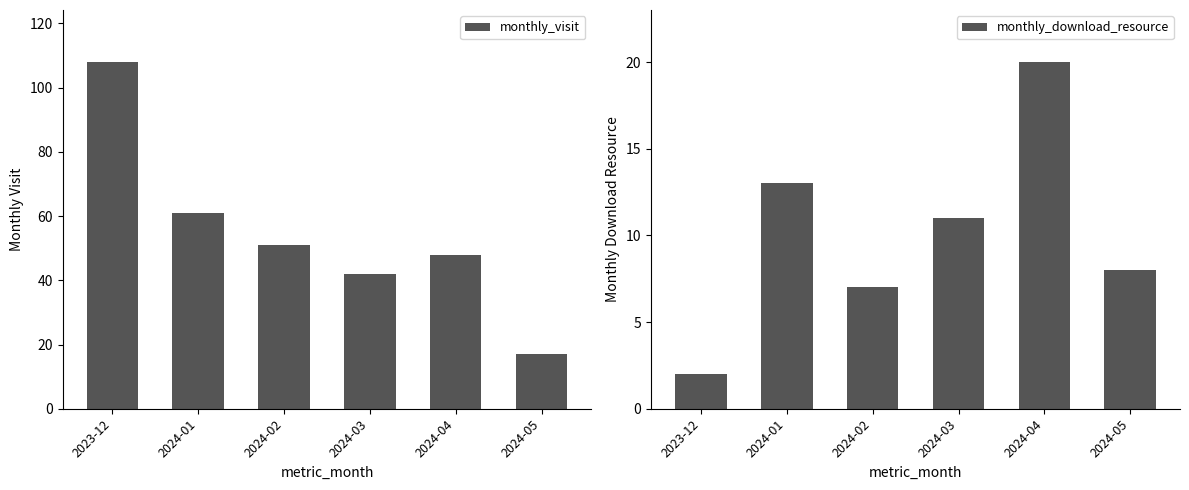

Reading left to right, list all the values displayed in this chart.

monthly_visit: 108	61	51	42	48	17
monthly_download_resource: 2	13	7	11	20	8